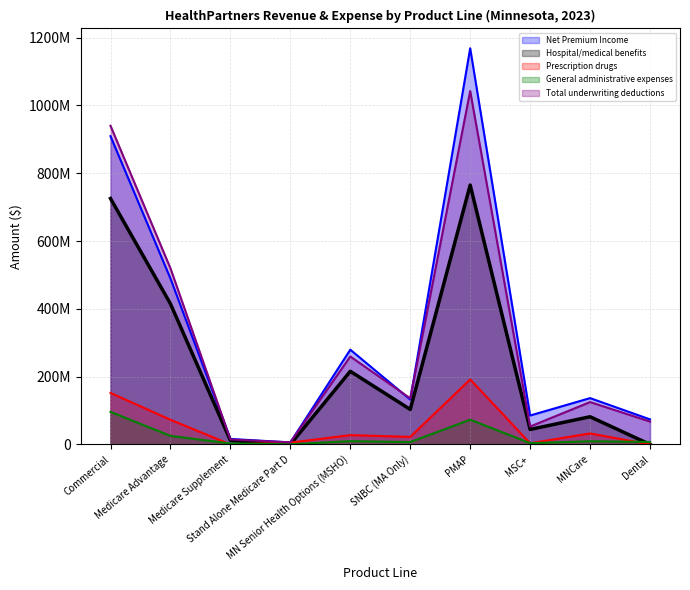

Where does the Net Premium Income series first go above 136638280?

Commercial